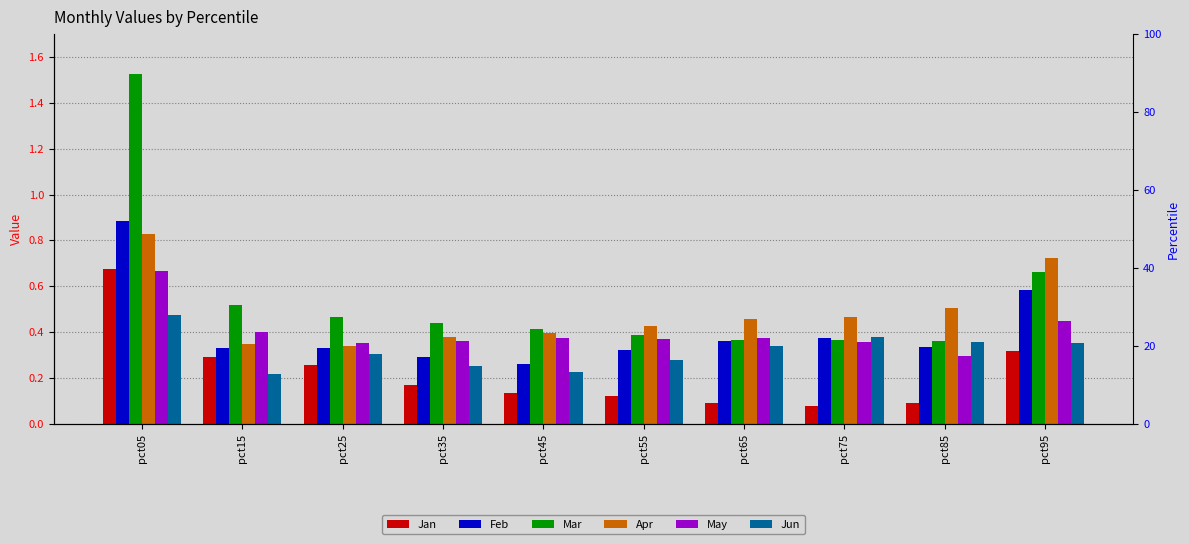

Reading left to right, what are all the values shown in this chart?

Jan: 0.7	0.3	0.3	0.2	0.1	0.1	0.1	0.1	0.1	0.3
Feb: 0.9	0.3	0.3	0.3	0.3	0.3	0.4	0.4	0.3	0.6
Mar: 1.5	0.5	0.5	0.4	0.4	0.4	0.4	0.4	0.4	0.7
Apr: 0.8	0.3	0.3	0.4	0.4	0.4	0.5	0.5	0.5	0.7
May: 0.7	0.4	0.4	0.4	0.4	0.4	0.4	0.4	0.3	0.4
Jun: 0.5	0.2	0.3	0.3	0.2	0.3	0.3	0.4	0.4	0.4